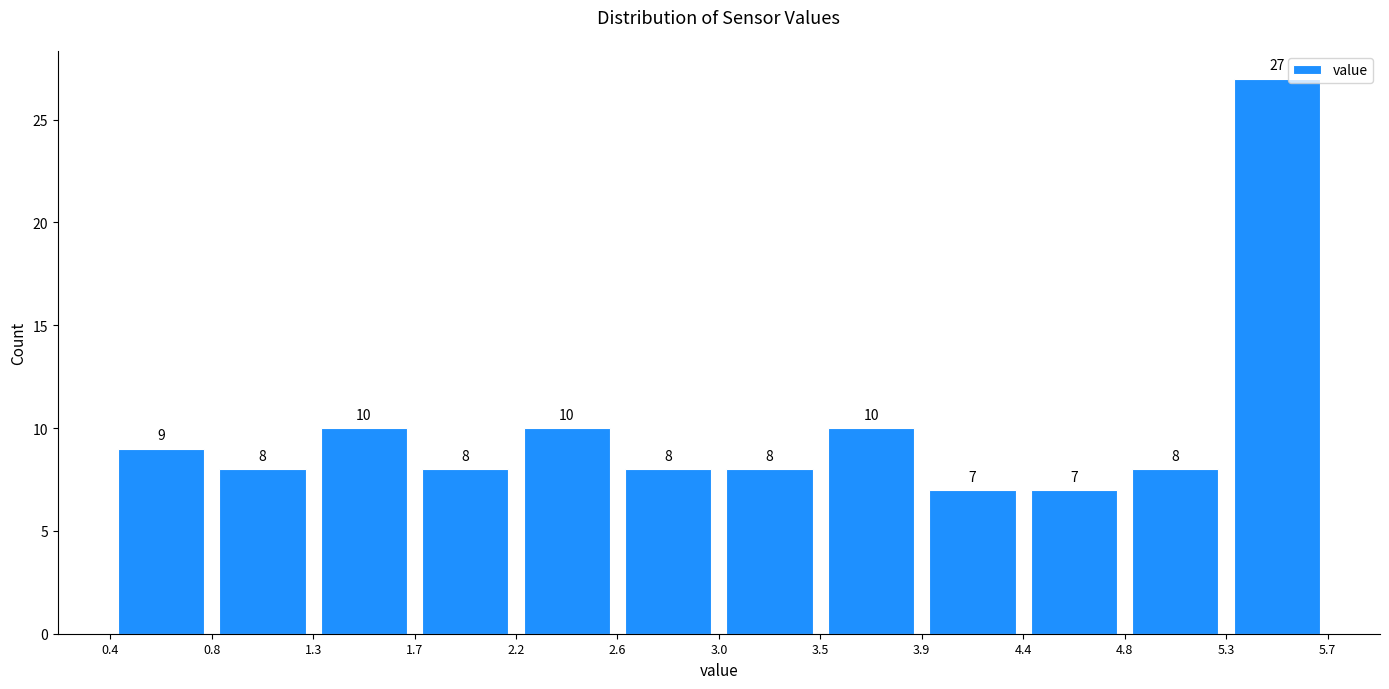

Reading left to right, list every bar in this chart as the range it spans on the x-axis followed by its height.

0.4 to 0.8: 9
0.8 to 1.3: 8
1.3 to 1.7: 10
1.7 to 2.2: 8
2.2 to 2.6: 10
2.6 to 3.0: 8
3.0 to 3.5: 8
3.5 to 3.9: 10
3.9 to 4.4: 7
4.4 to 4.8: 7
4.8 to 5.3: 8
5.3 to 5.7: 27